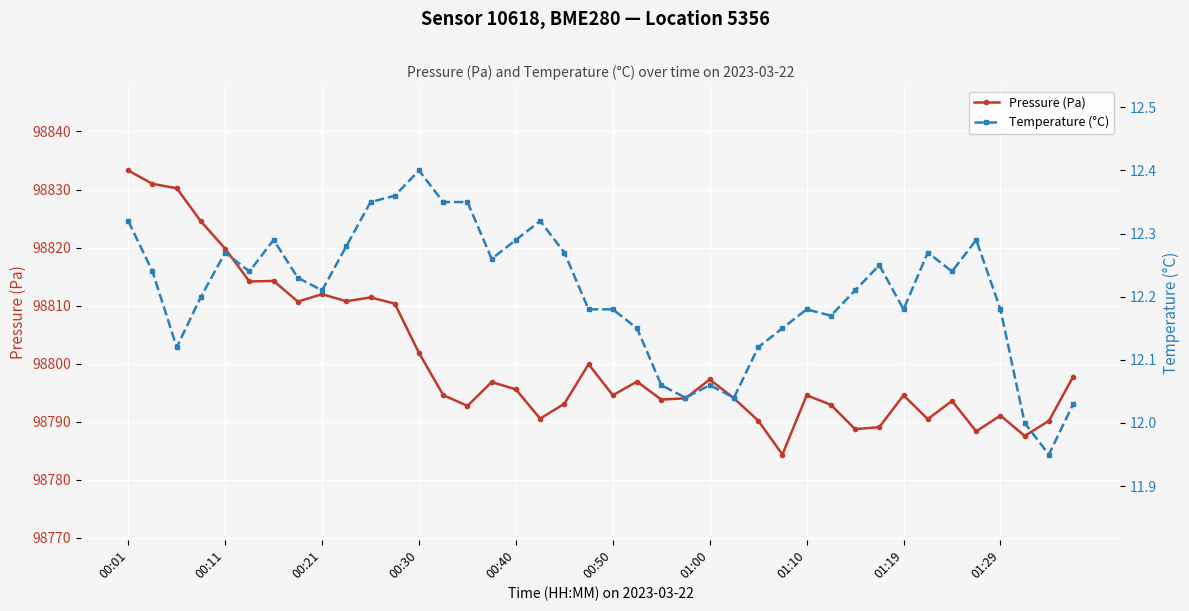

What is the maximum value for Pressure (Pa)?

98833.3